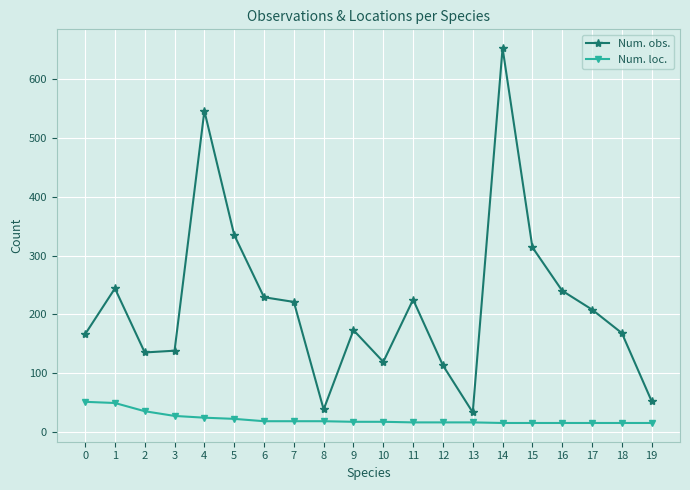

What is the difference between the second highest and second lowest values in the Num. obs. series?

508